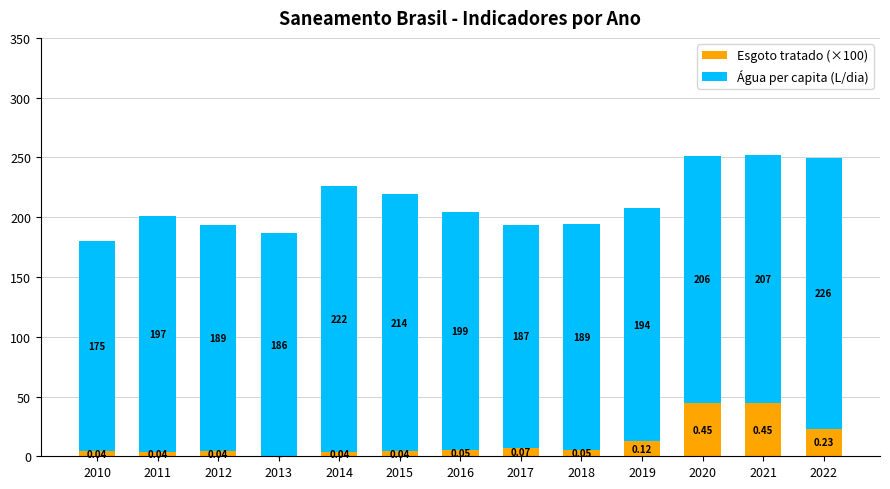

At which category is the sum across all series the highest?

2021